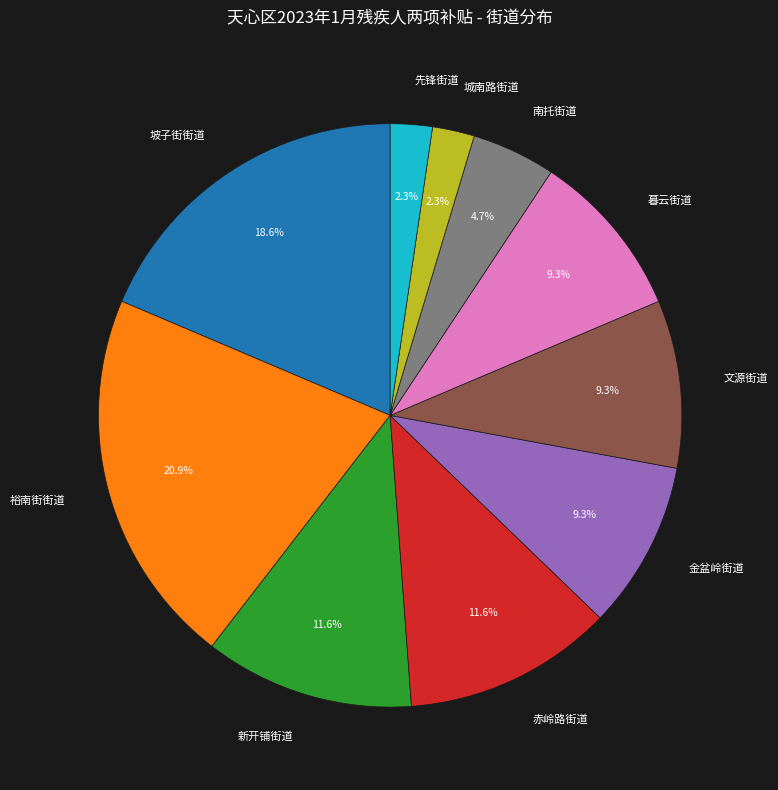

Which has a higher value, 坡子街街道 or 赤岭路街道?

坡子街街道